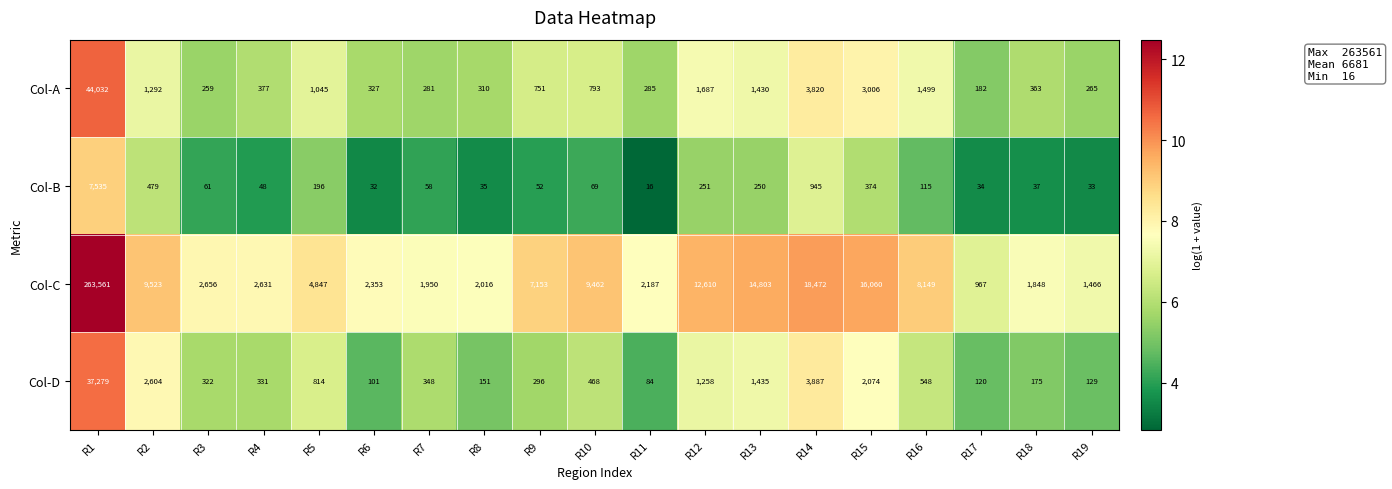

List the series in order of their peak value, highest first.

Col-C, Col-A, Col-D, Col-B